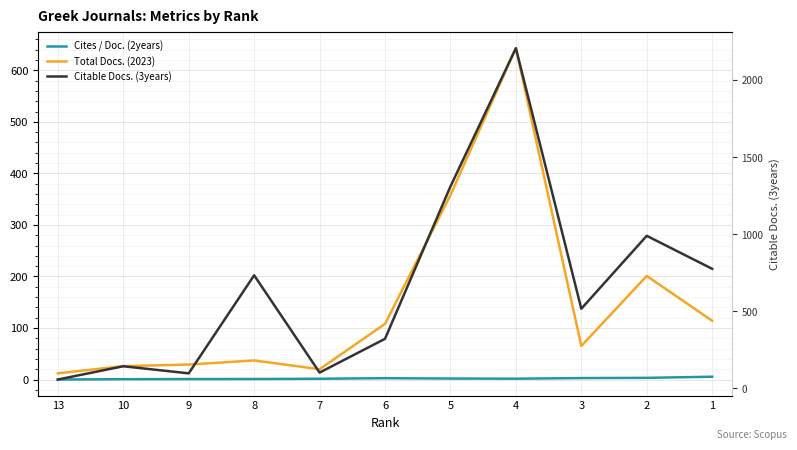

True or false: Cites / Doc. (2years) has a value of 1.9 at 5.

True